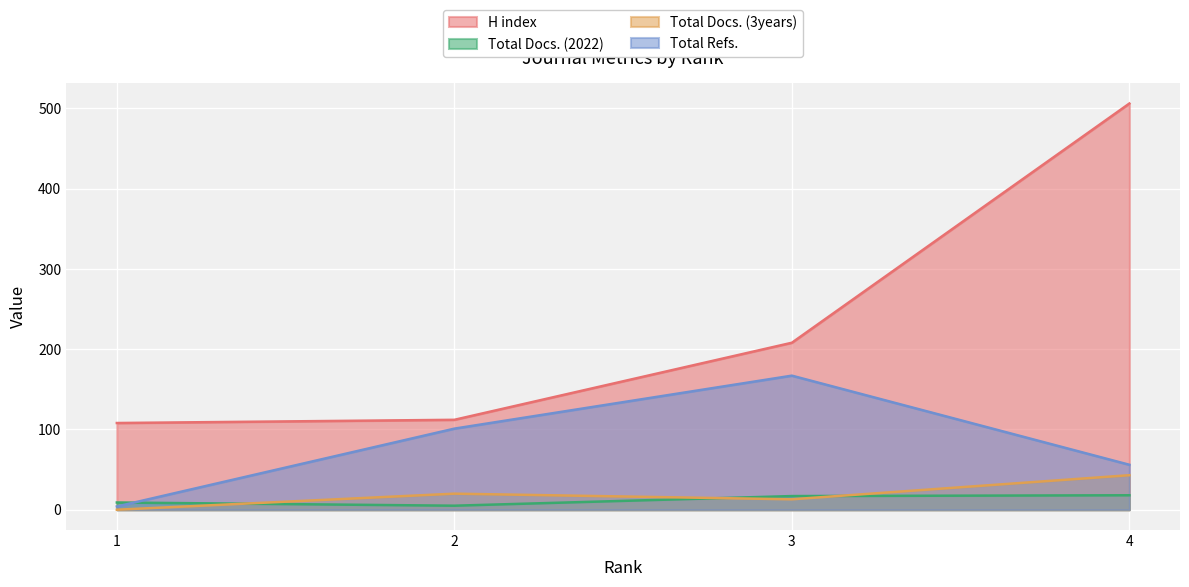

At which category does the chart reach its peak across all series?

4